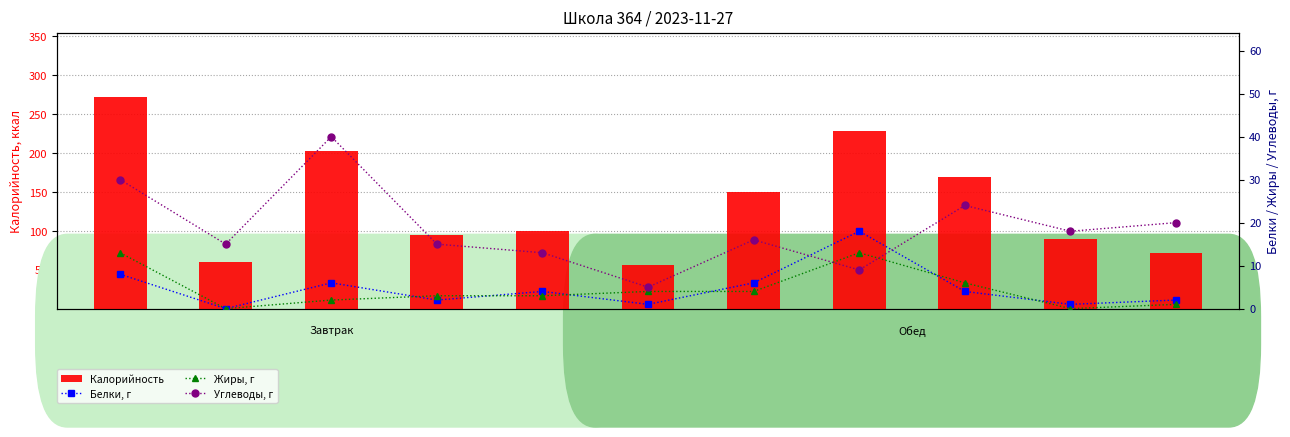

At how many categories does at least one series exceed 87?

8